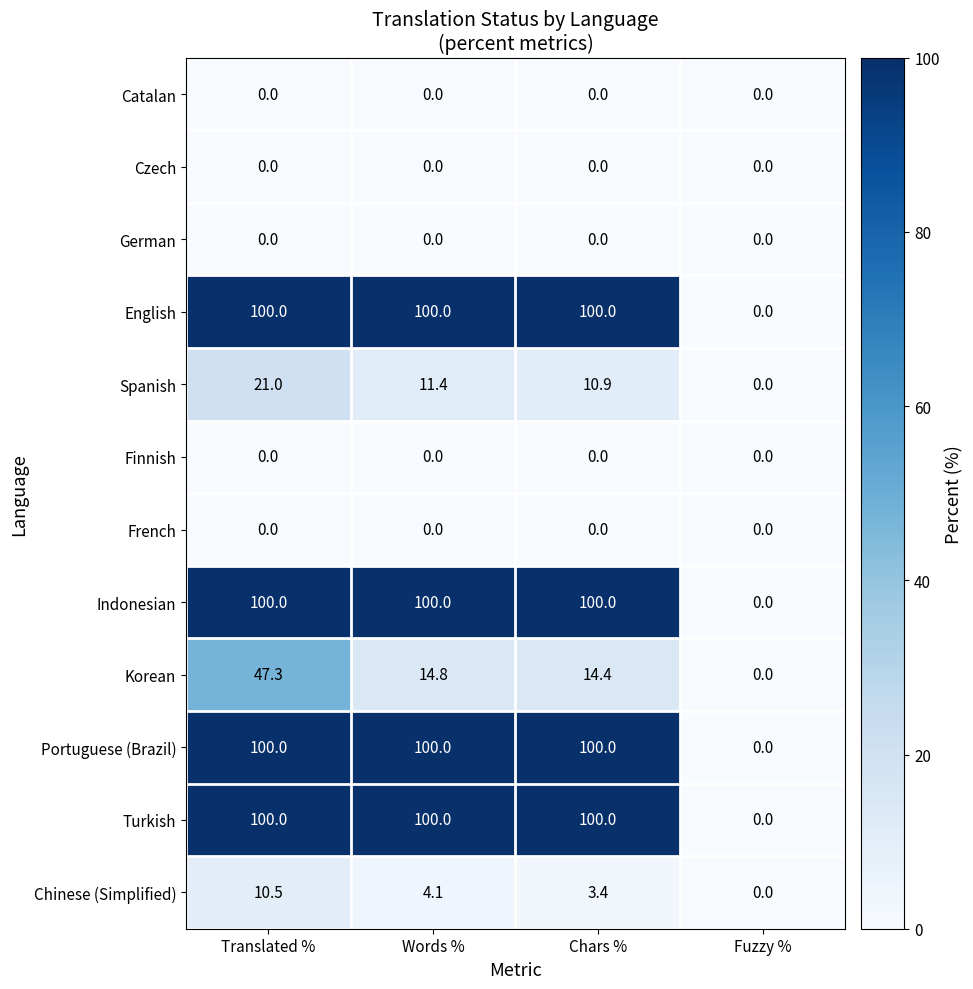

Rank the categories by Chinese (Simplified) value from highest to lowest.

Translated %, Words %, Chars %, Fuzzy %